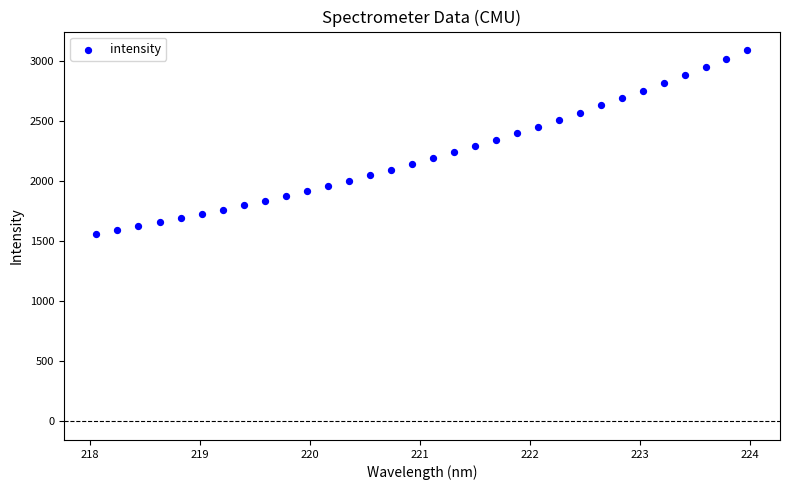

What is the range of Y values (max minus min)?

1527.0